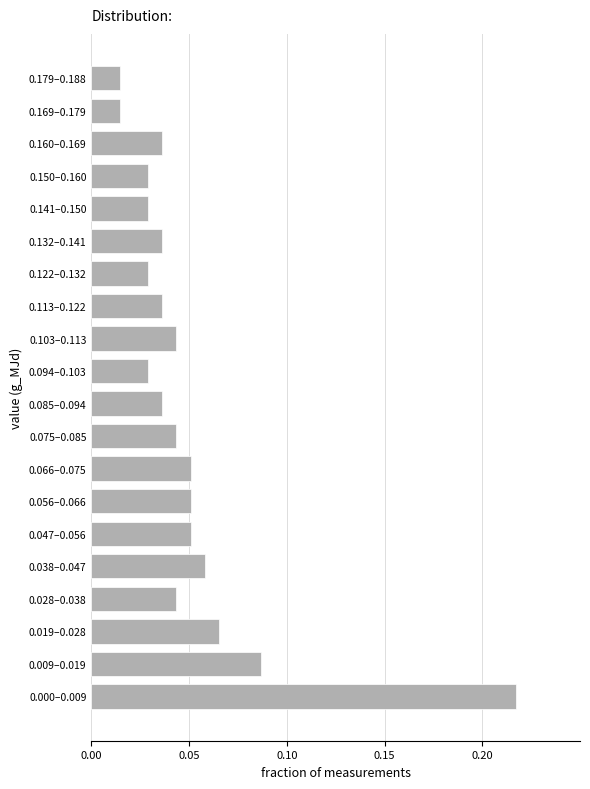

The chart shows a value of 0.1 at 0.000–0.009. True or false?

False